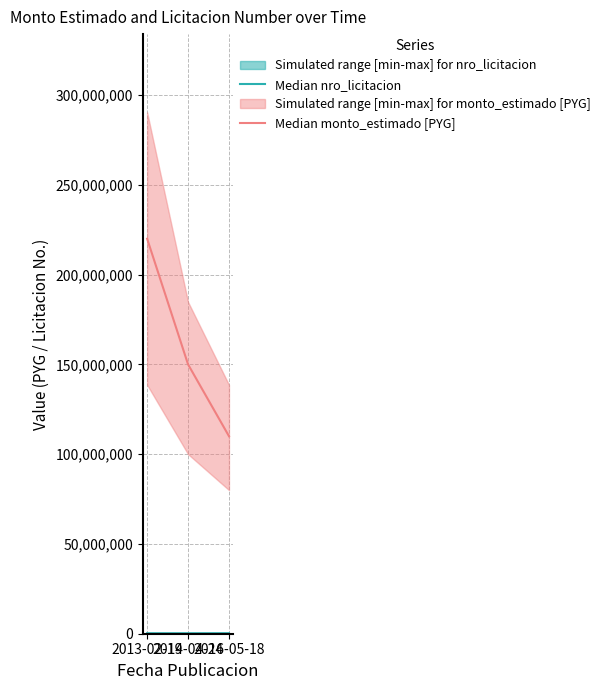

What is the minimum value shown in the chart?

270000